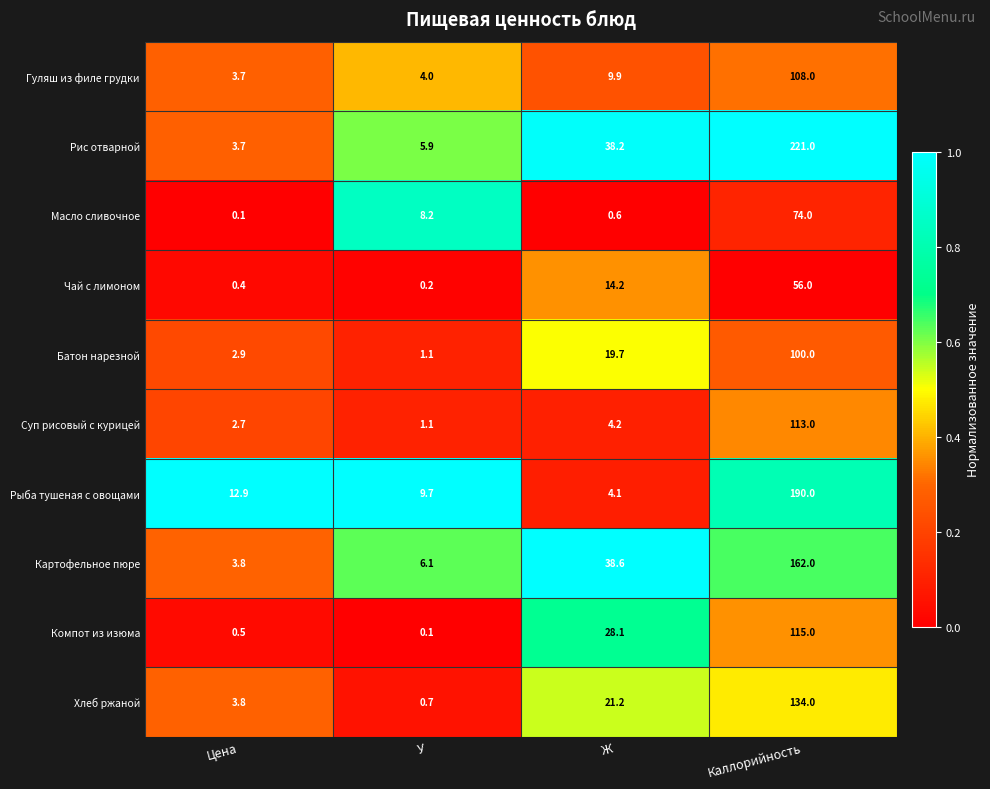

At which category is the sum across all series the highest?

Каллорийность